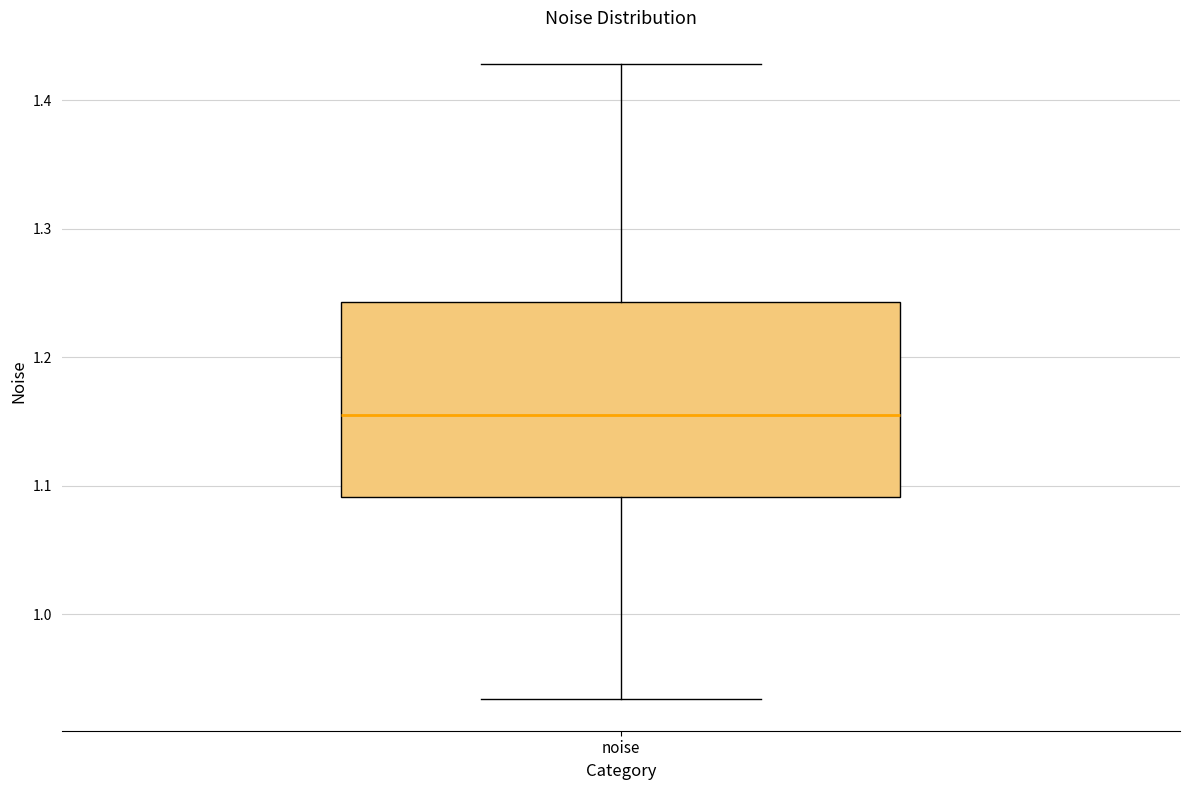

Where is the lower edge of the box for noise on the y-axis? The values are not printed on the chart, so give them approximately, as read against the axis.

1.09